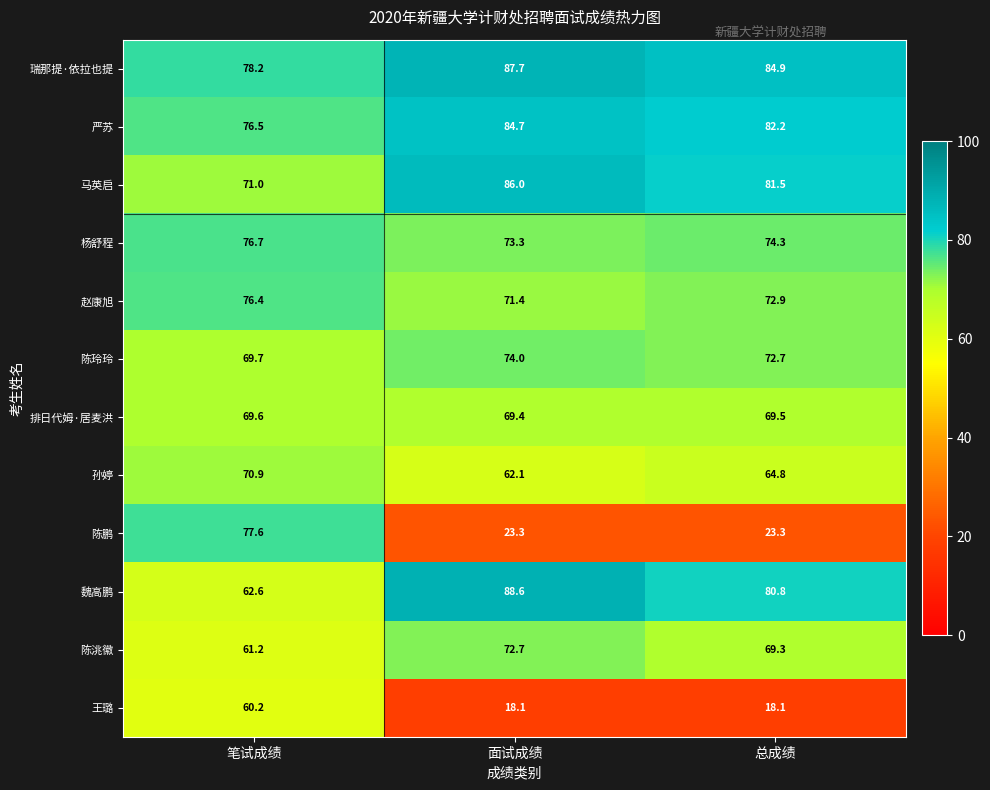

At which label is 严苏 closest to 80?

总成绩